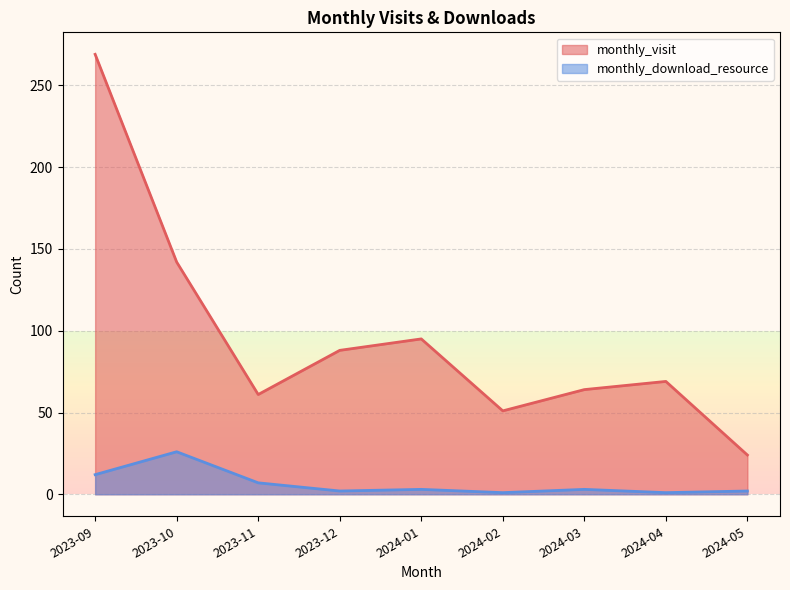

Does the chart display data point markers on the line(s)?

No